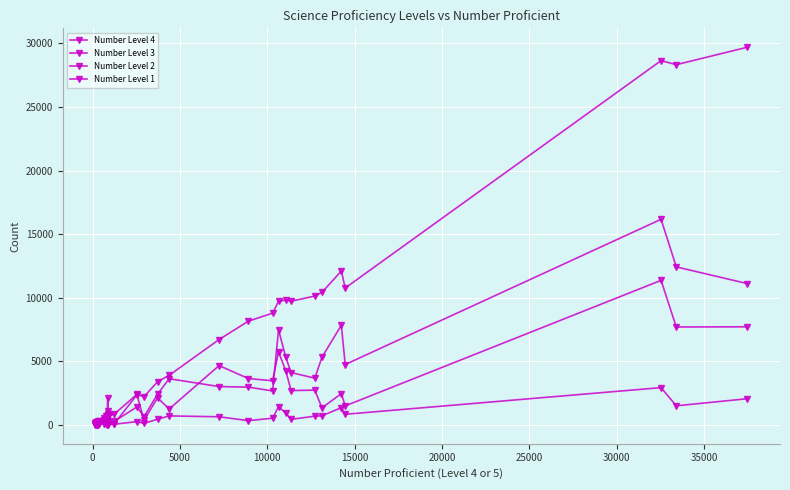

List the series in order of their peak value, lowest first.

Number Level 1, Number Level 2, Number Level 3, Number Level 4